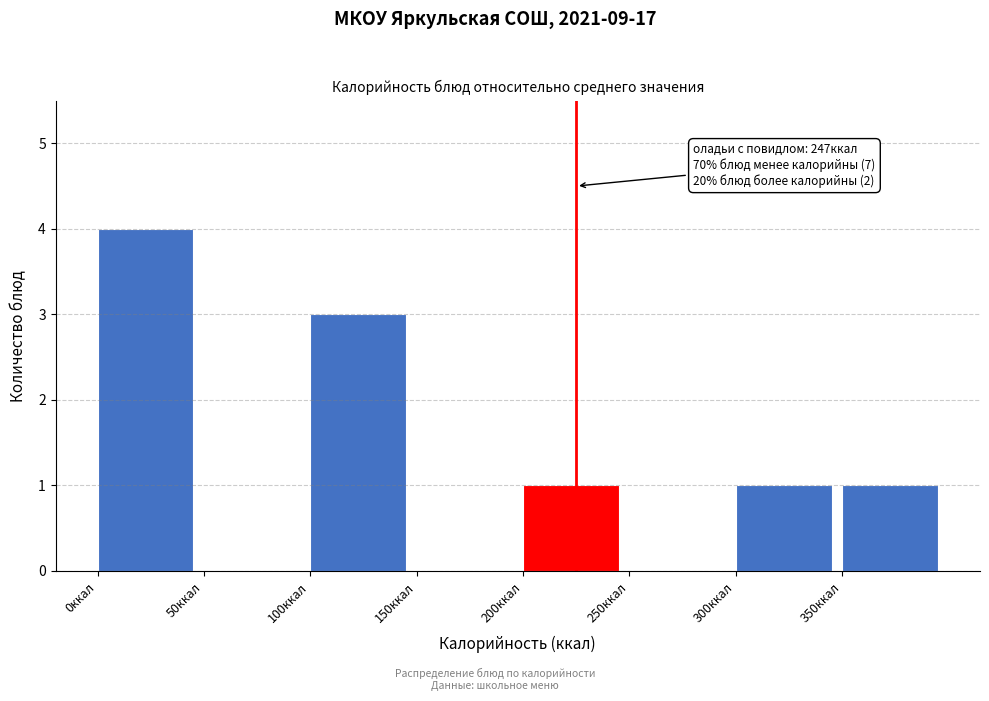

Over which range of the x-axis is the bar tallest?

0 to 50